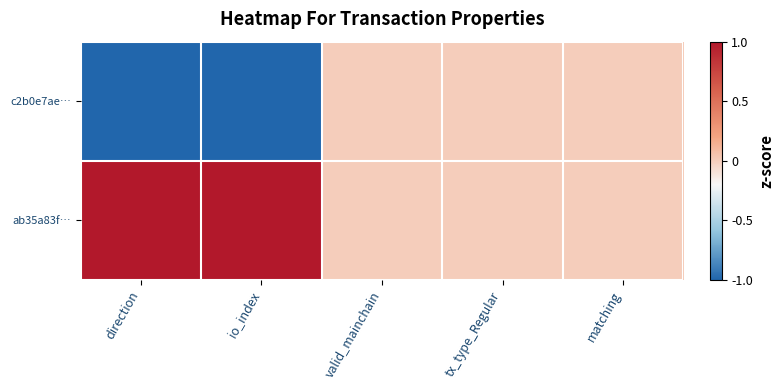

Reading right to left, list all the values displayed in this chart.

c2b0e7ae…: matching=0	tx_type_Regular=0	valid_mainchain=0	io_index=-1	direction=-1
ab35a83f…: matching=0	tx_type_Regular=0	valid_mainchain=0	io_index=1	direction=1